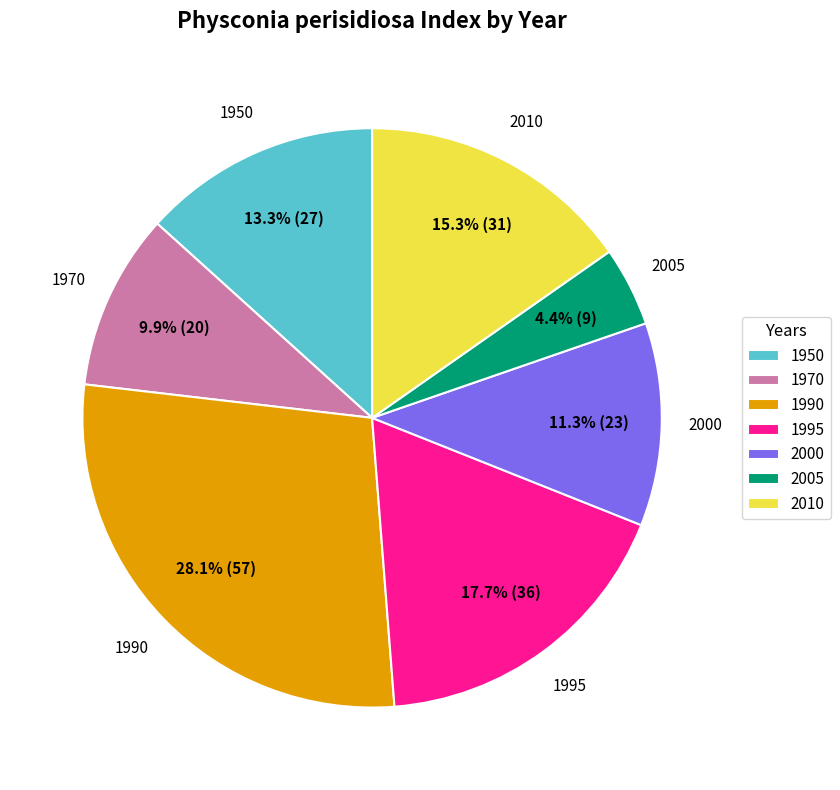

Between 2000 and 1990, which is larger?

1990